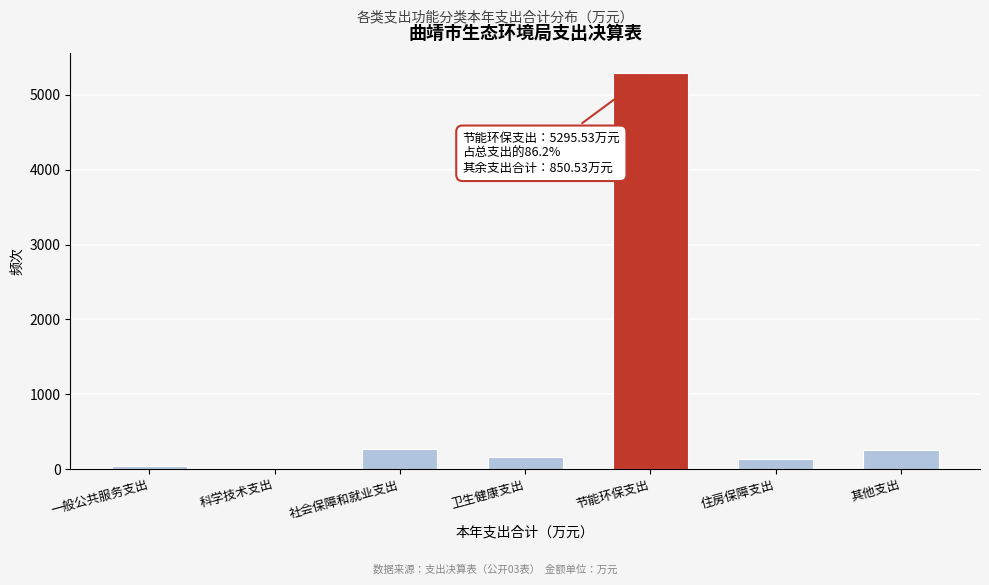

Is it true that the value at 其他支出 is 253.0?

True